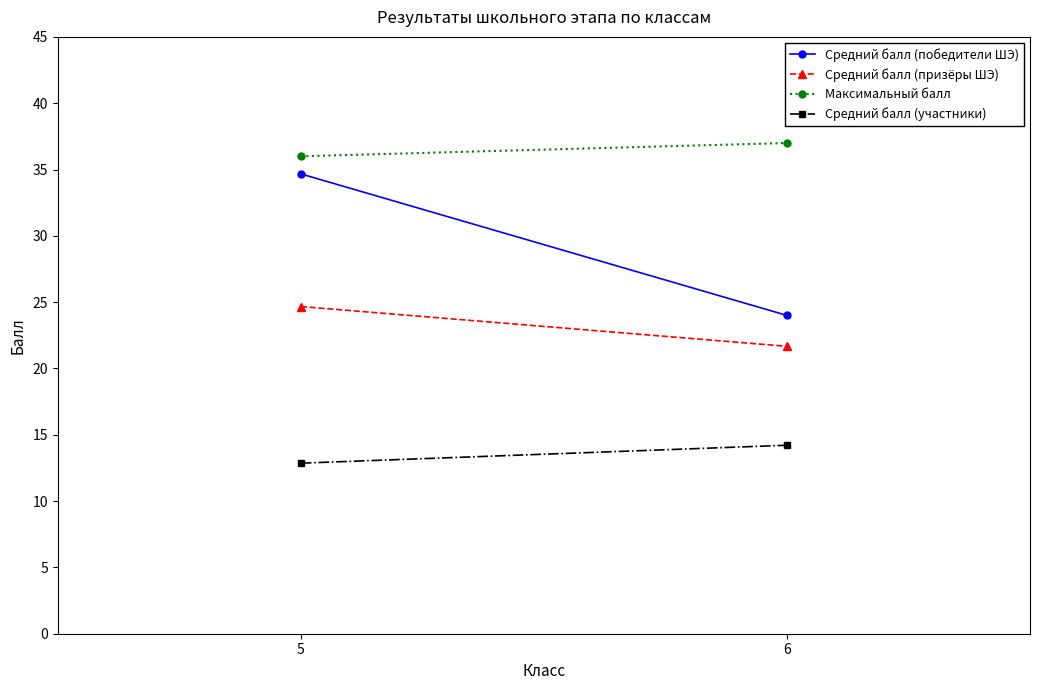

Is it true that Средний балл (победители ШЭ) equals 6.3 at 6?

False